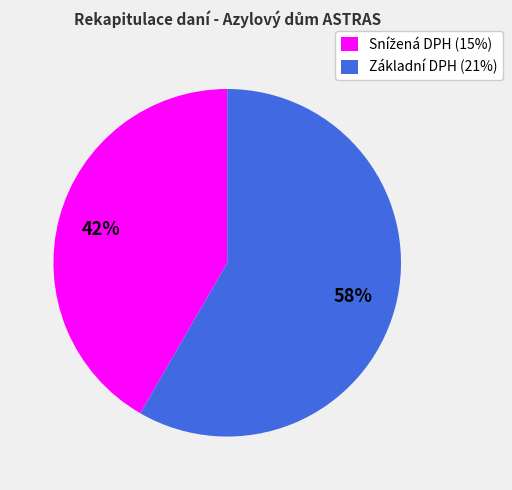

Count the number of slices in the pie.

2